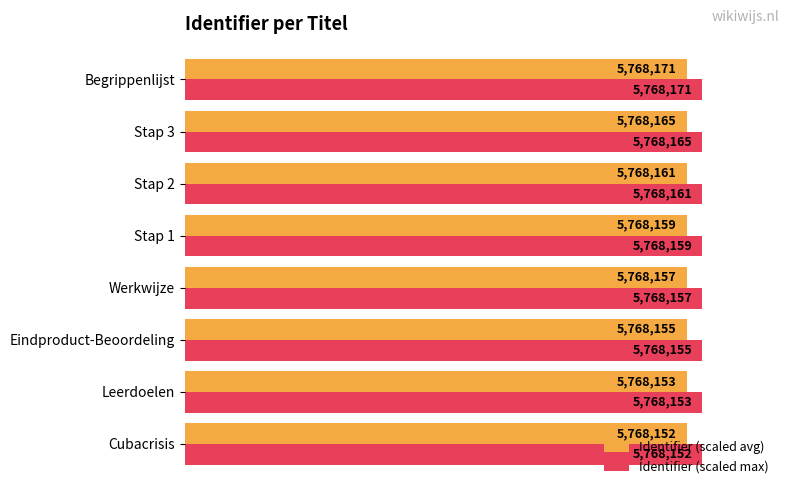

What are all the series names shown in the legend?

Identifier (scaled avg), Identifier (scaled max)